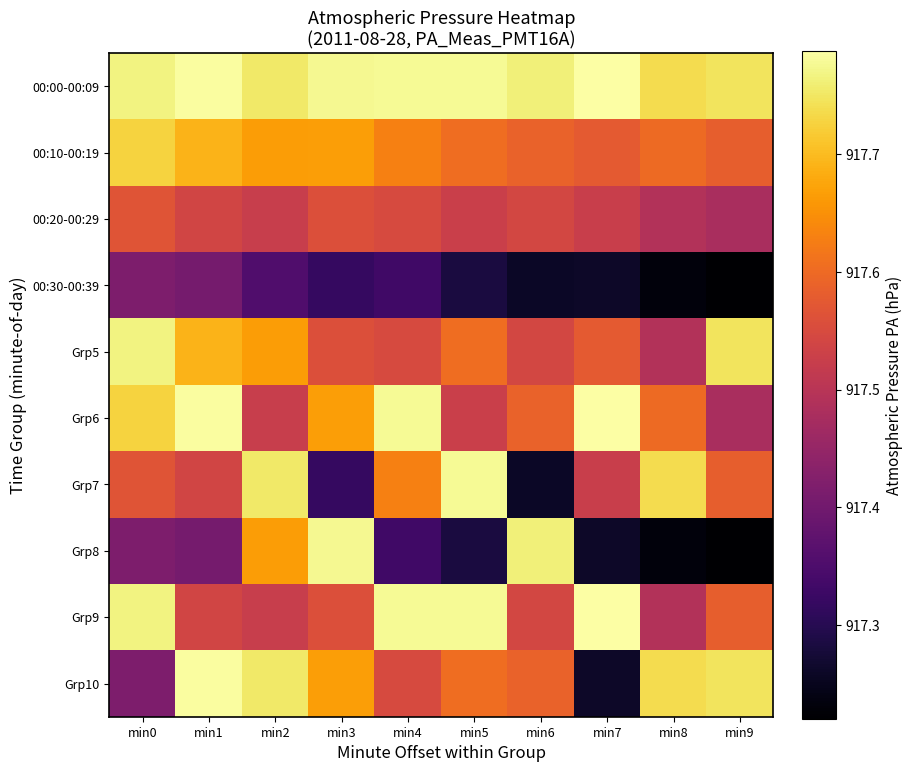

Between min7 and min4, which is larger?

min7